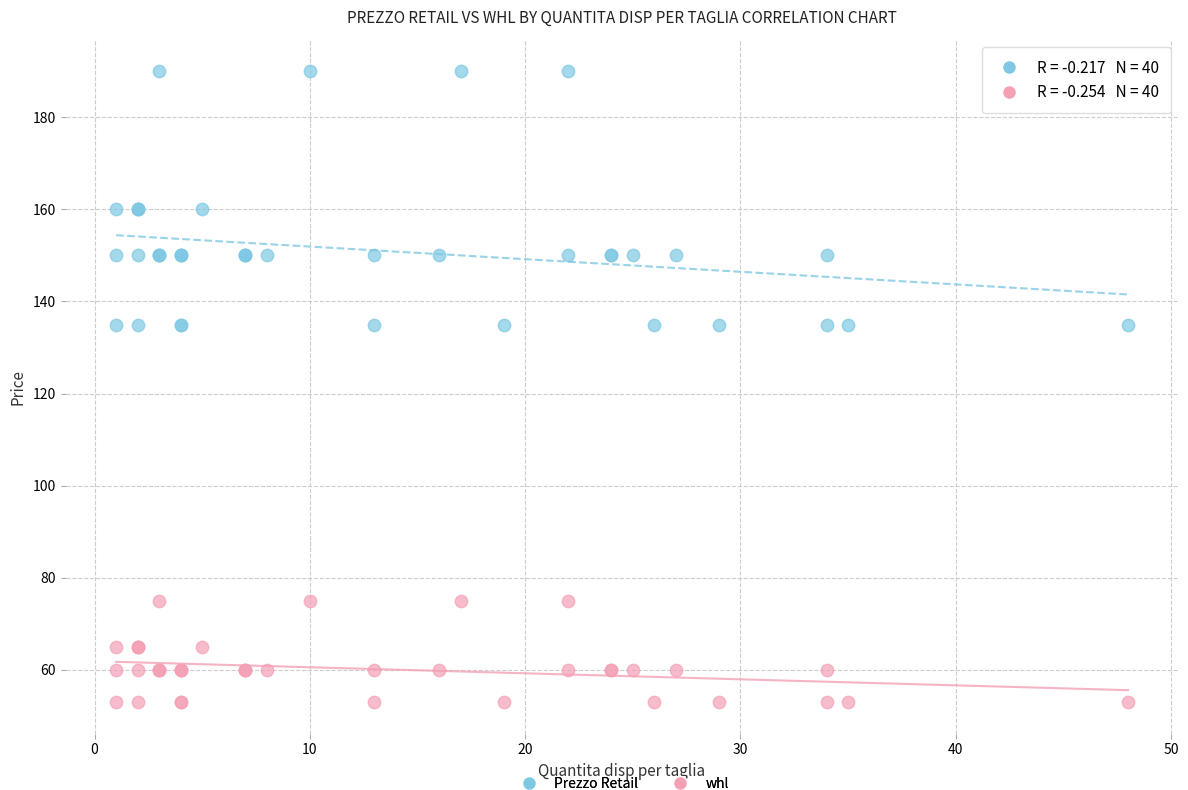

Which series has the largest Y range (max minus min)?

Prezzo Retail